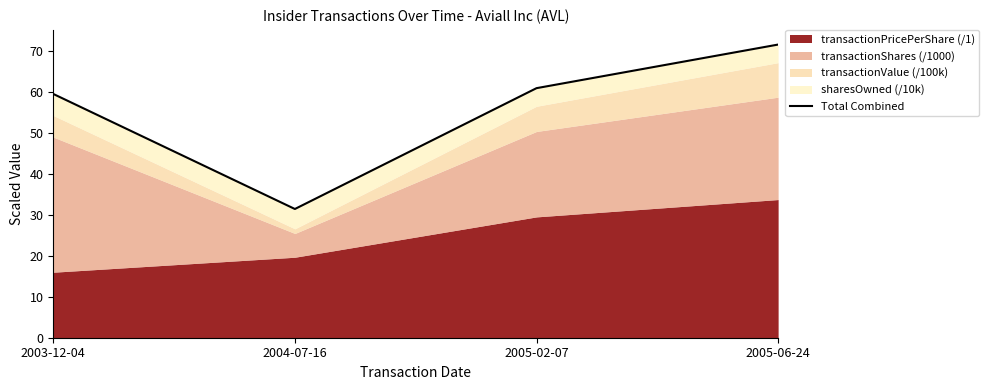

How many points are lower than both their immediate neighbors (excluding endpoints)?

1